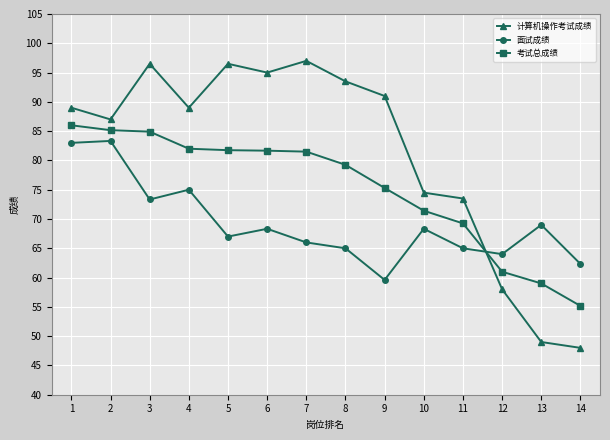

What is the value of the 计算机操作考试成绩 point at the 8th from the left?

93.5